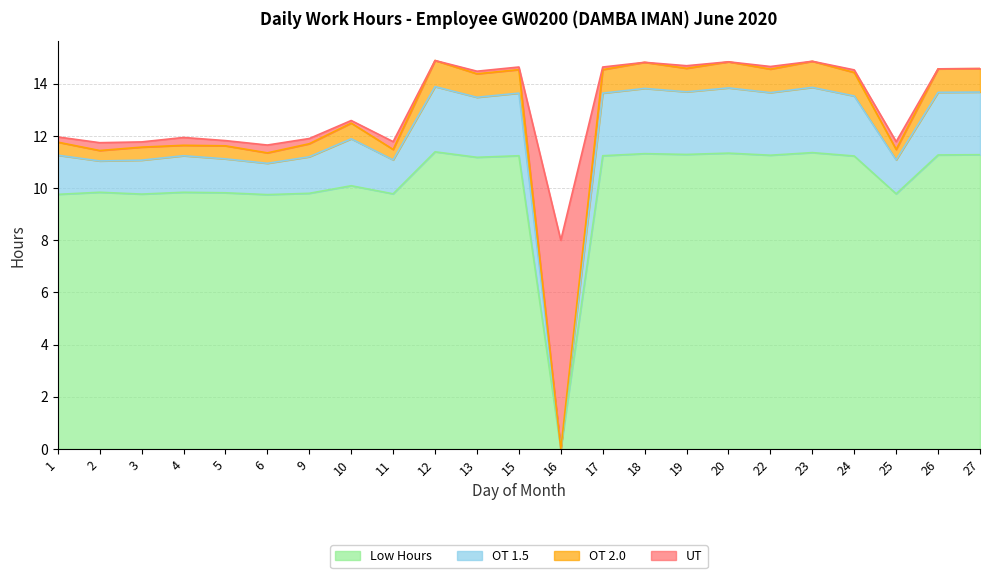

Count the number of categories in the chart.

23